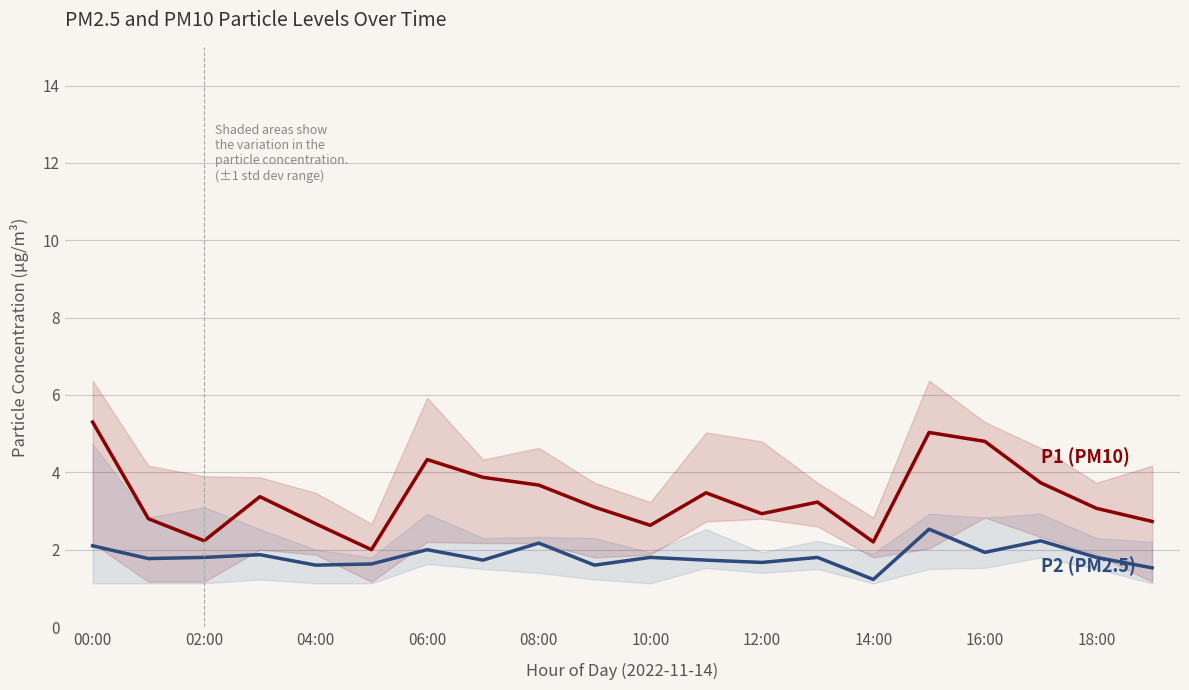

What is the value of the P1 (PM10) point at the 14th from the left?

3.2